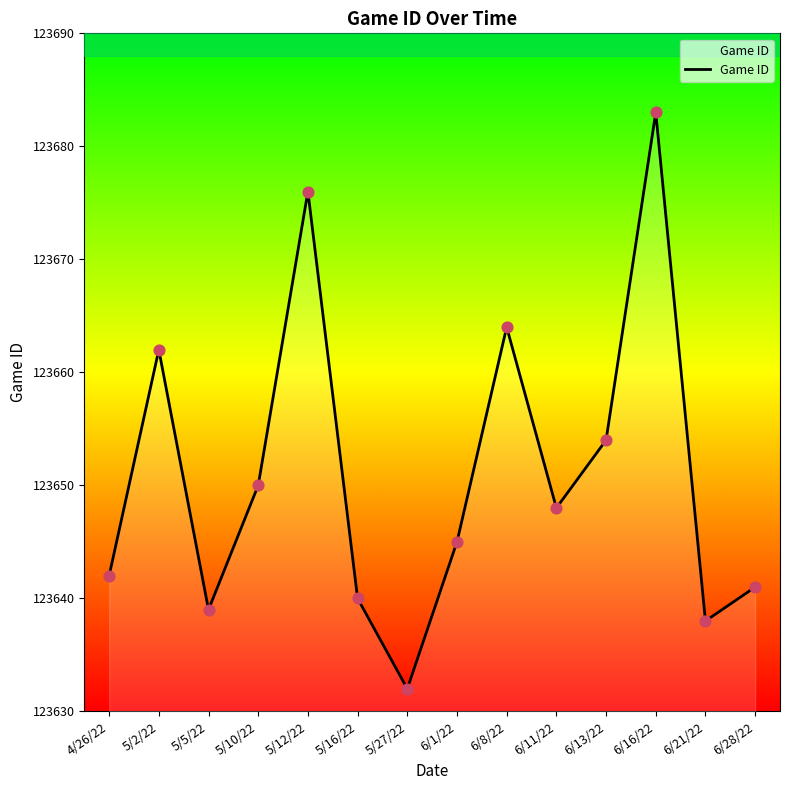

What is the change in value from 5/27/22 to 6/13/22?

+22